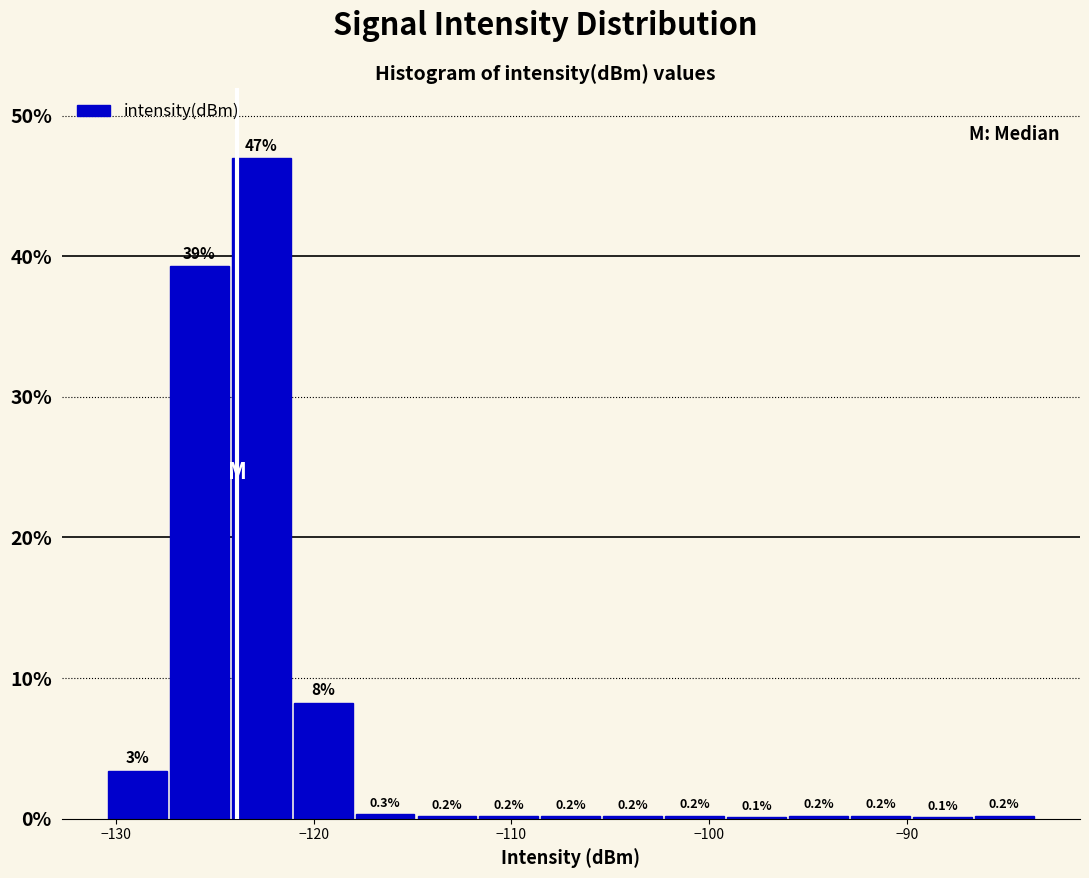

Around what value on the x-axis is the tallest bar? Give the approximate position of its centre, as read against the axis.

-123